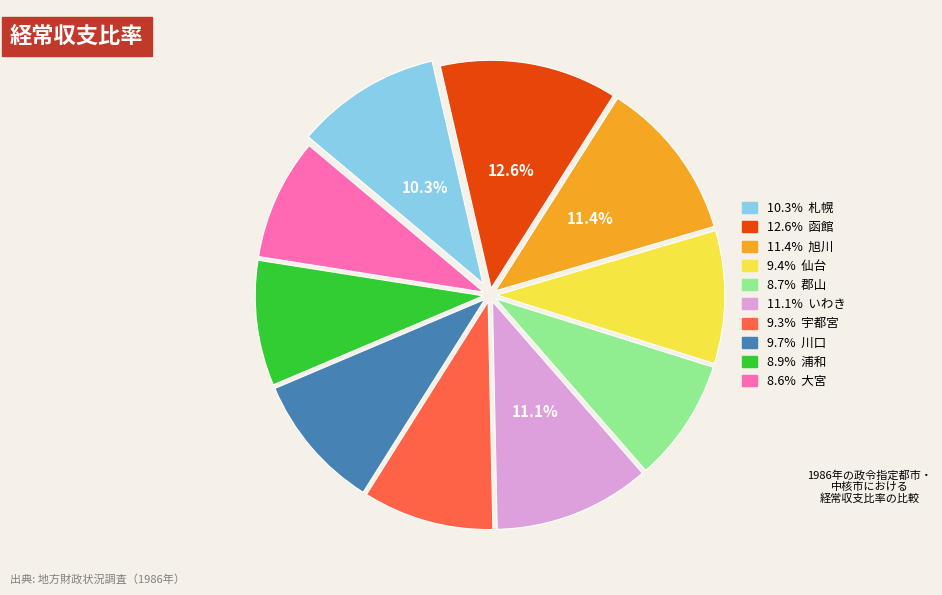

Does any single category account for the majority?

No